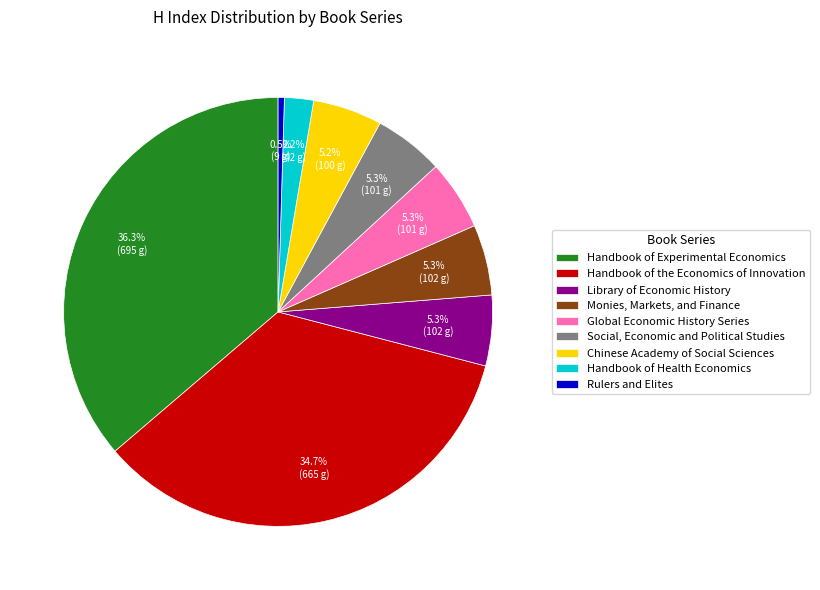

True or false: Global Economic History Series accounts for 5% of the total.

True